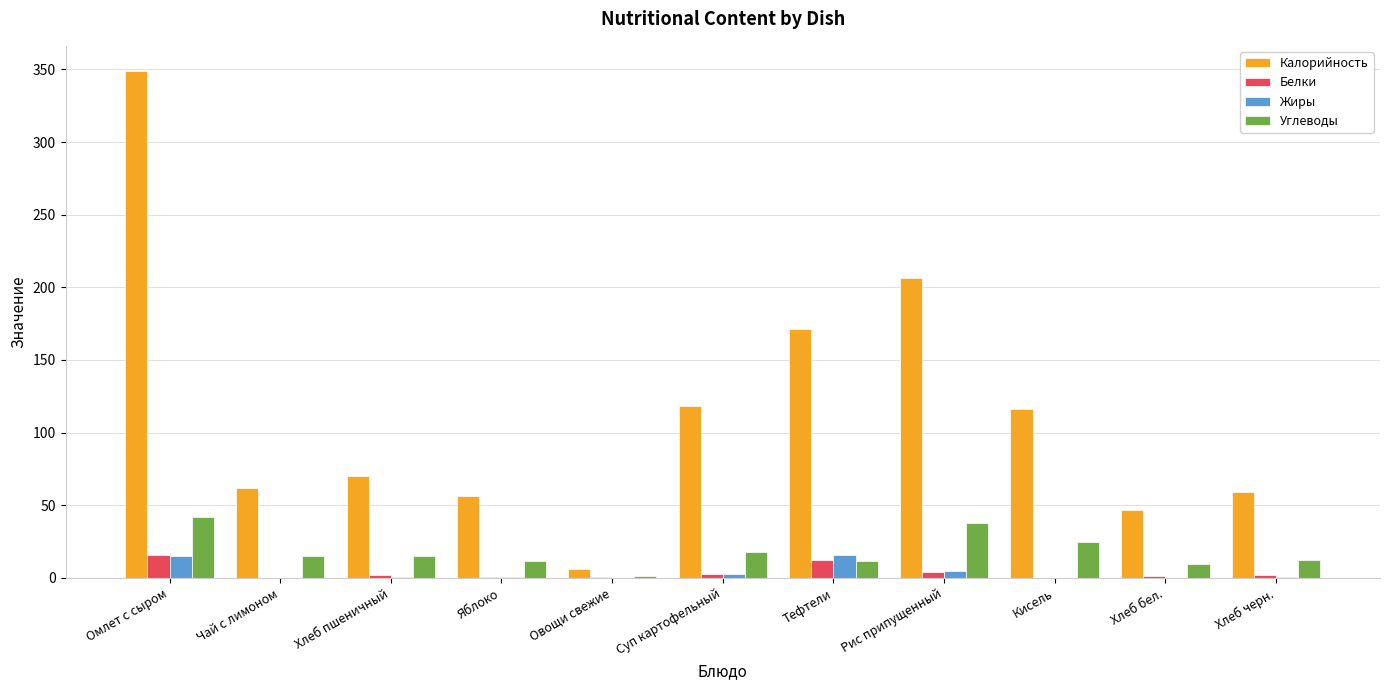

Which label corresponds to the largest value in the chart?

Омлет с сыром